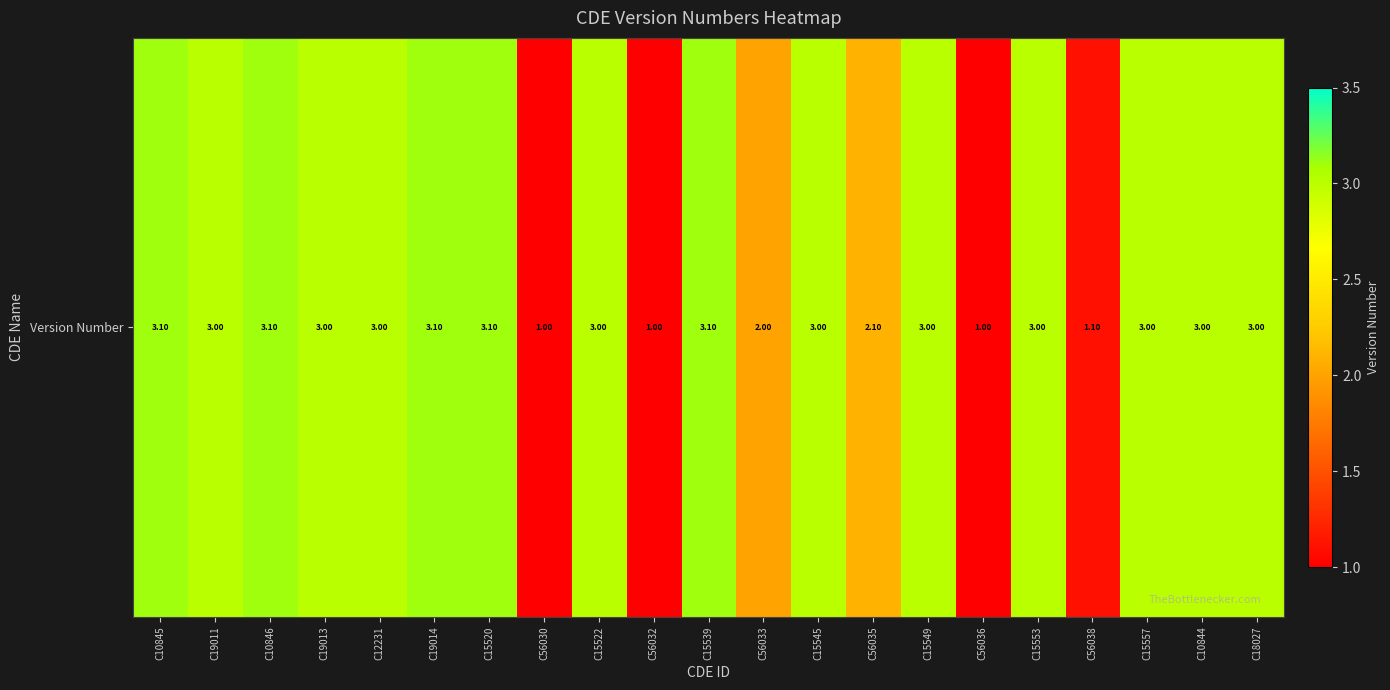

Which label corresponds to the smallest value in the chart?

C56030